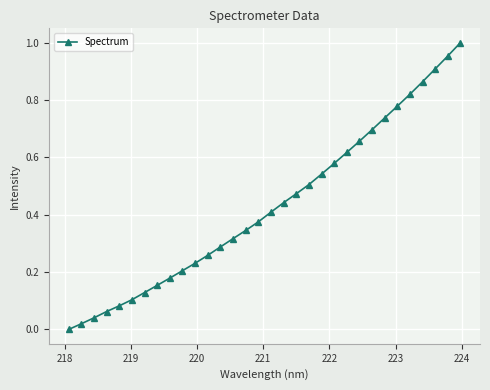

True or false: the data has more than 2 interior local peaks.

False